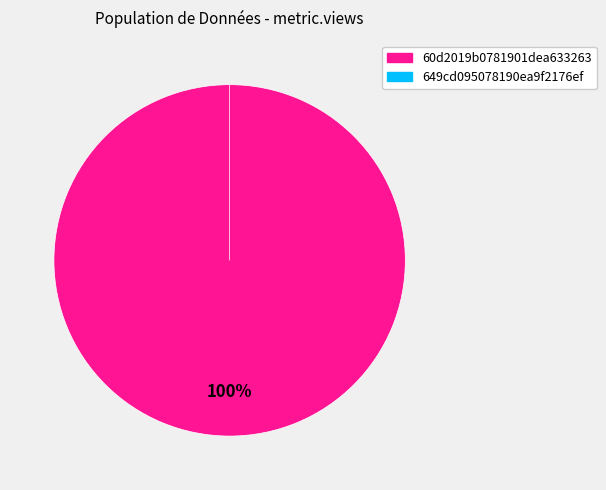

Which slice represents more than half of the pie?

60d2019b0781901dea633263